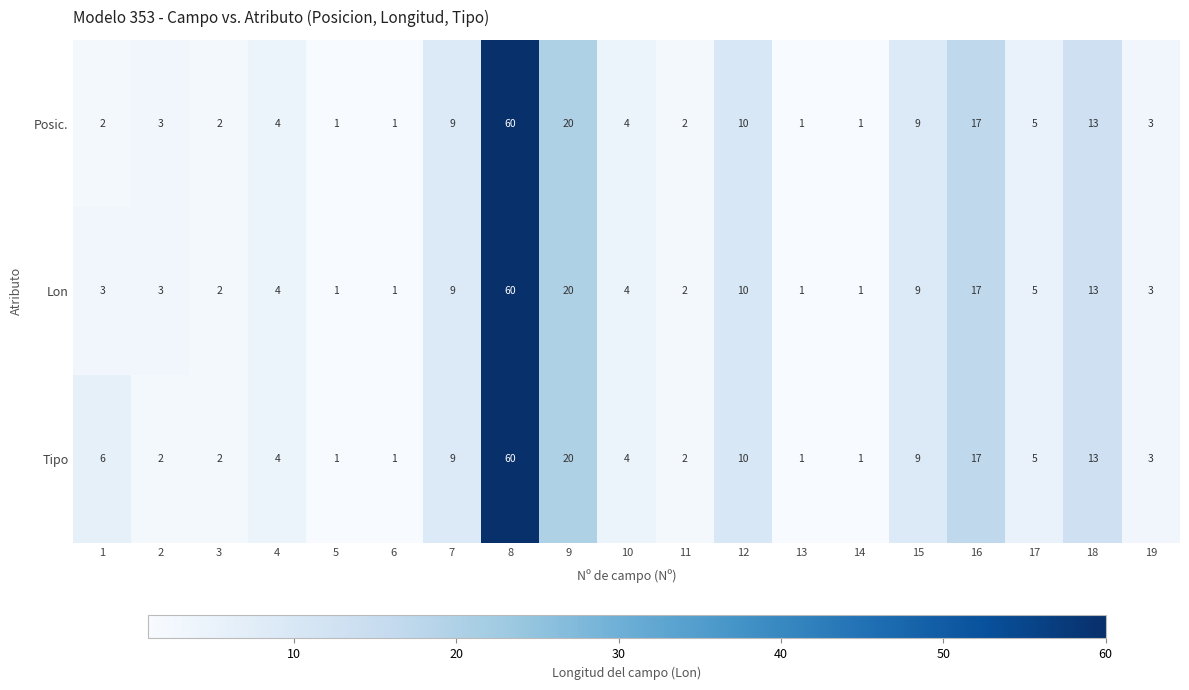

What is the maximum value shown in the chart?

60